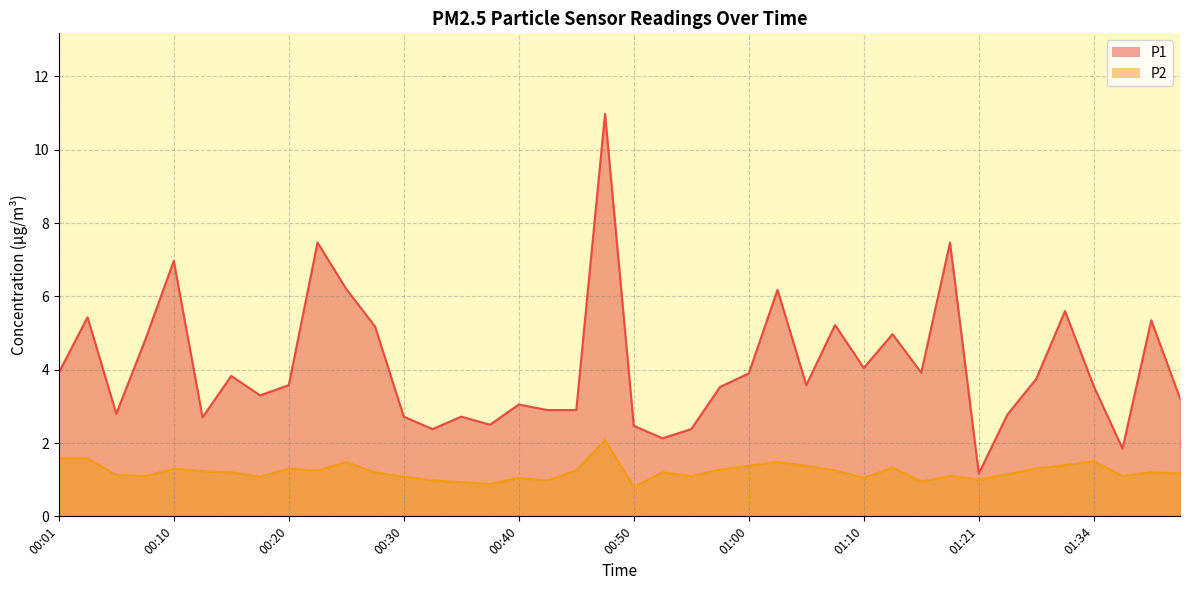

Rank the series by their average value, from highest to lowest.

P1, P2